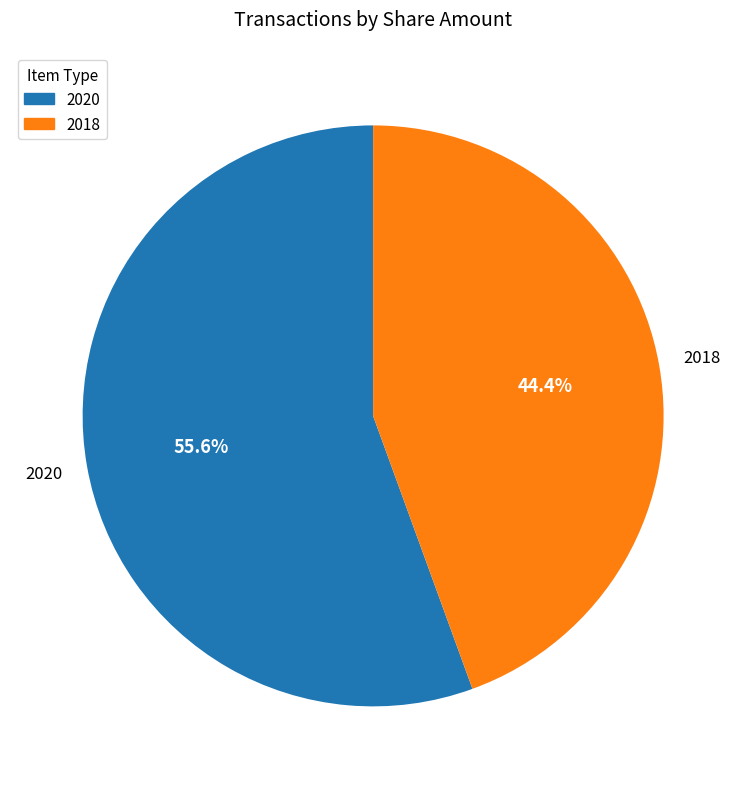

Is it true that 2018 is 44% of the pie?

True